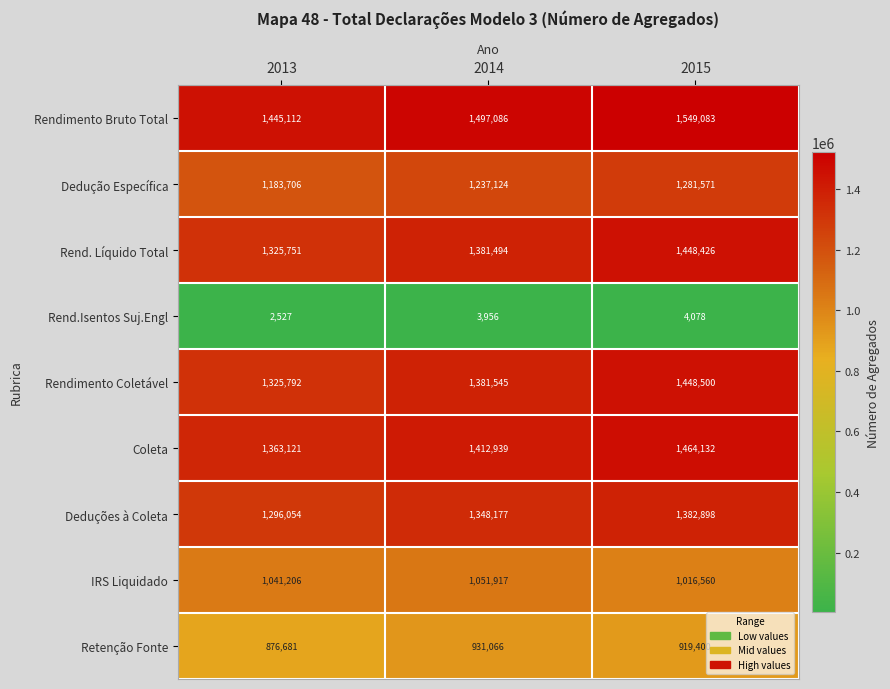

Which series has the largest total across all categories?

Rendimento Bruto Total